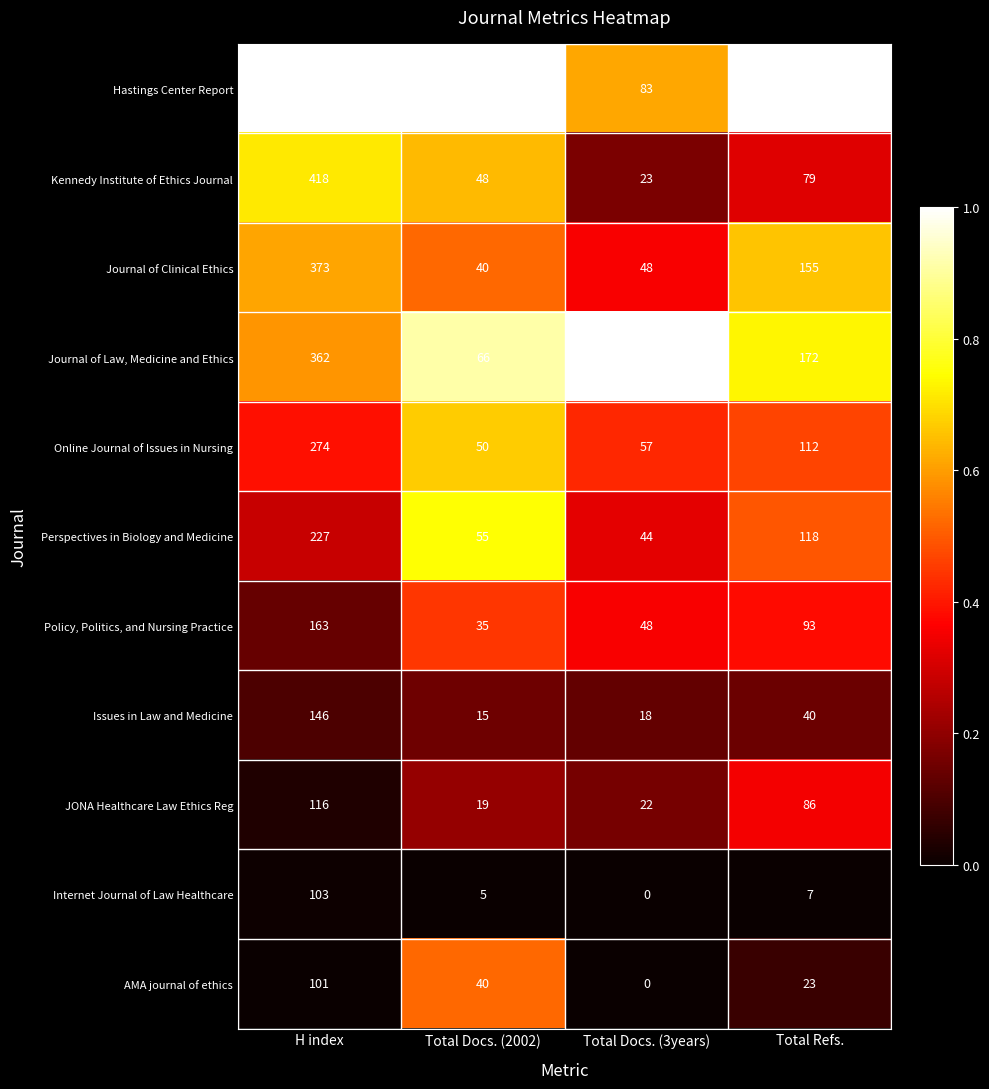

What is the total value across all series at Total Docs. (3years)?

478